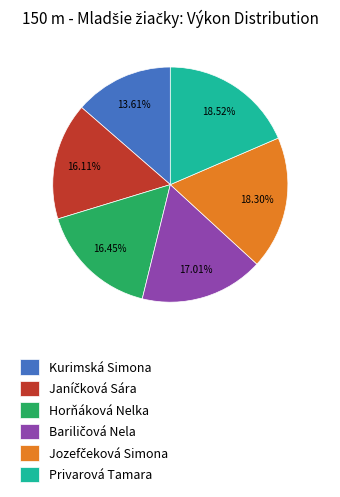

Is the sum of Privarová Tamara and Horňáková Nelka greater than half?

No